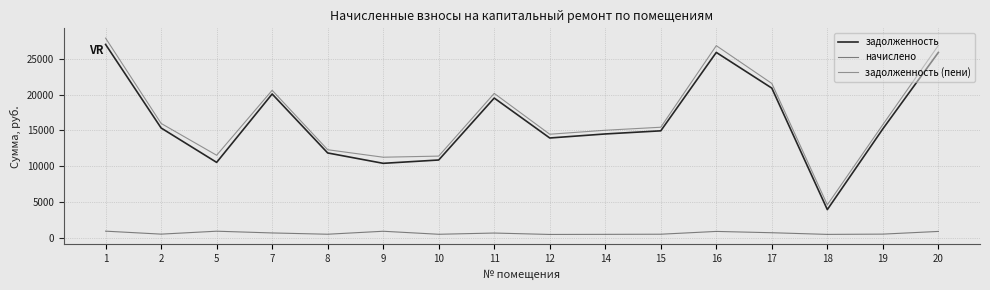

True or false: начислено and задолженность intersect in this chart.

False